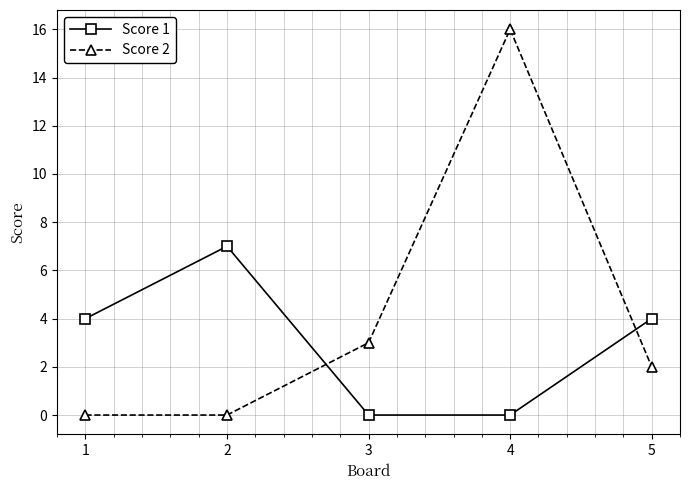

Between which two adjacent categories do Score 2 and Score 1 first intersect?

2 and 3